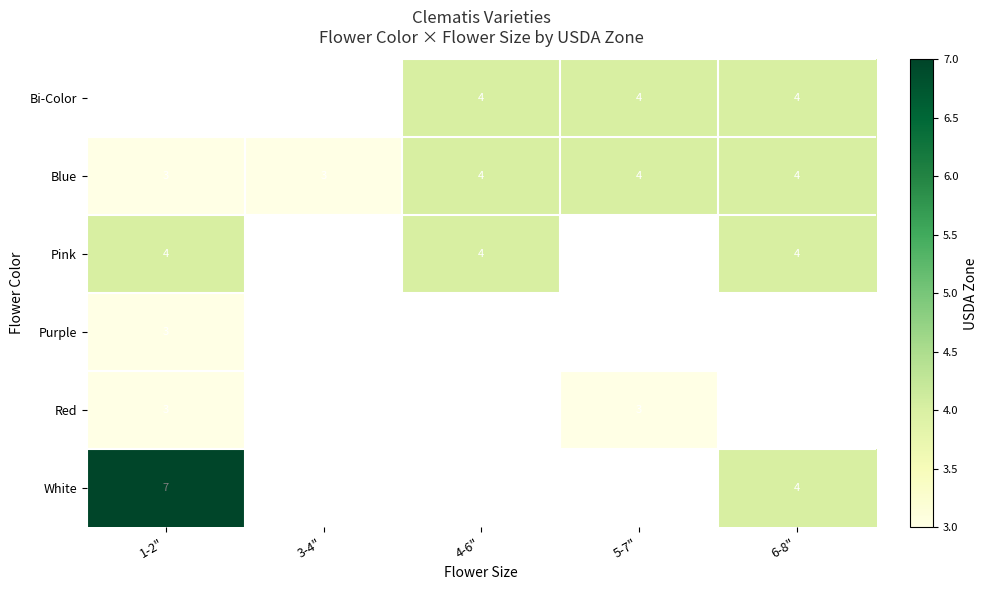

Read the Blue value at 6-8".

4